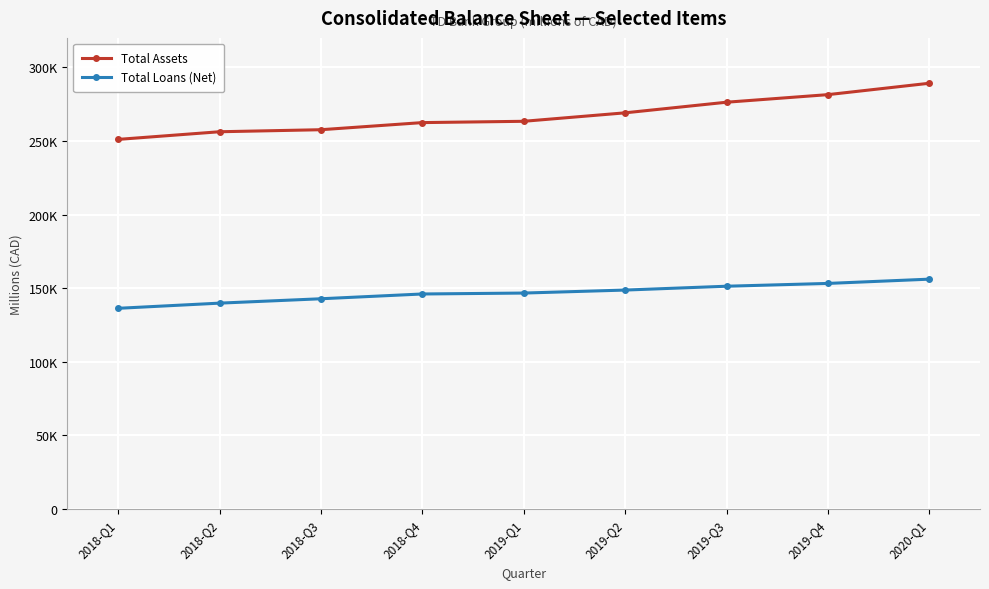

Reading left to right, what are all the values shown in this chart?

Total Assets: 251065	256259	257637	262471	263355	269106	276312	281458	289191
Total Loans (Net): 136352	139864	142836	146082	146710	148742	151348	153251	156151